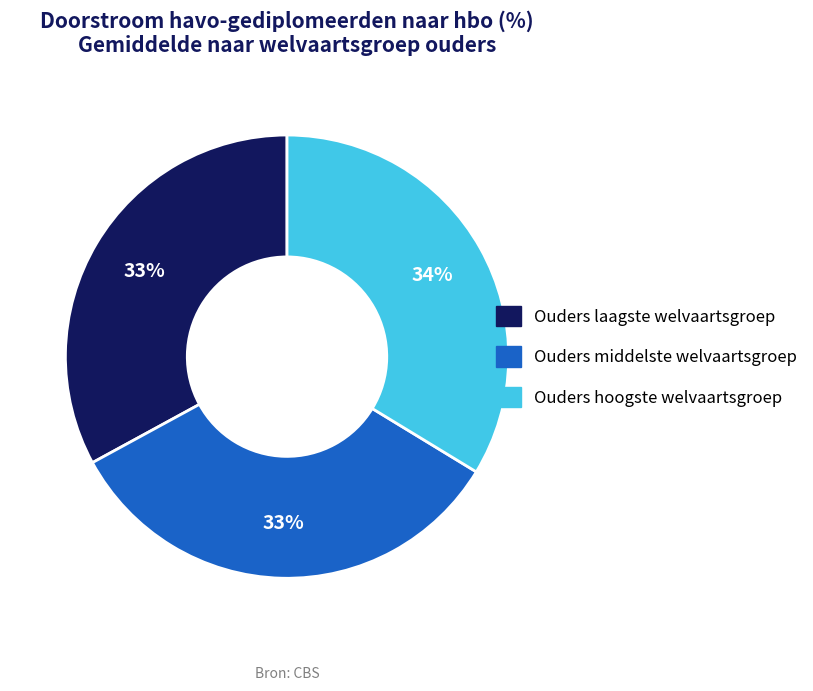

Is there a majority slice in this chart?

No